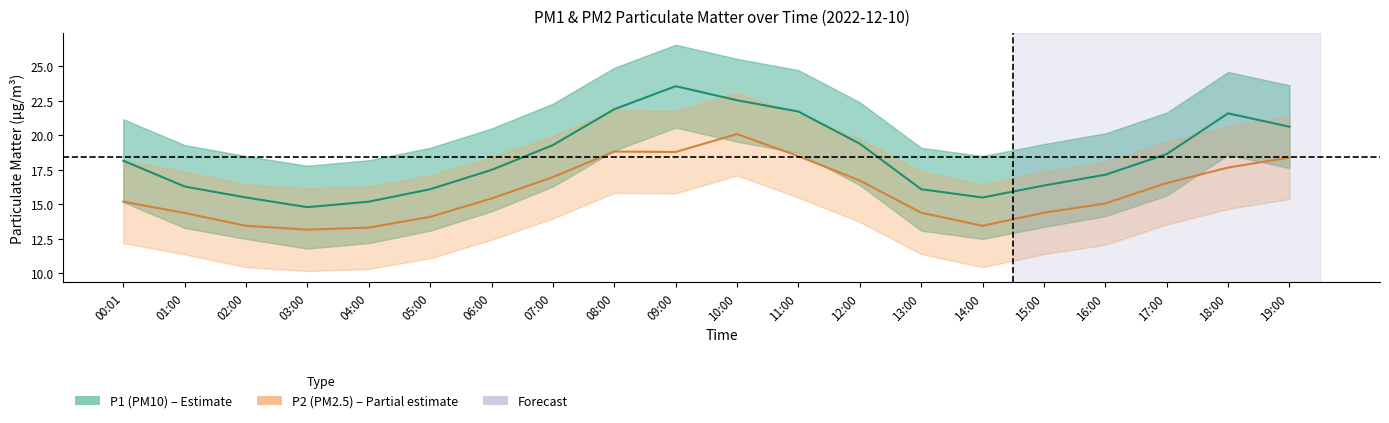

What is the label of the 8th point from the right?

12:00